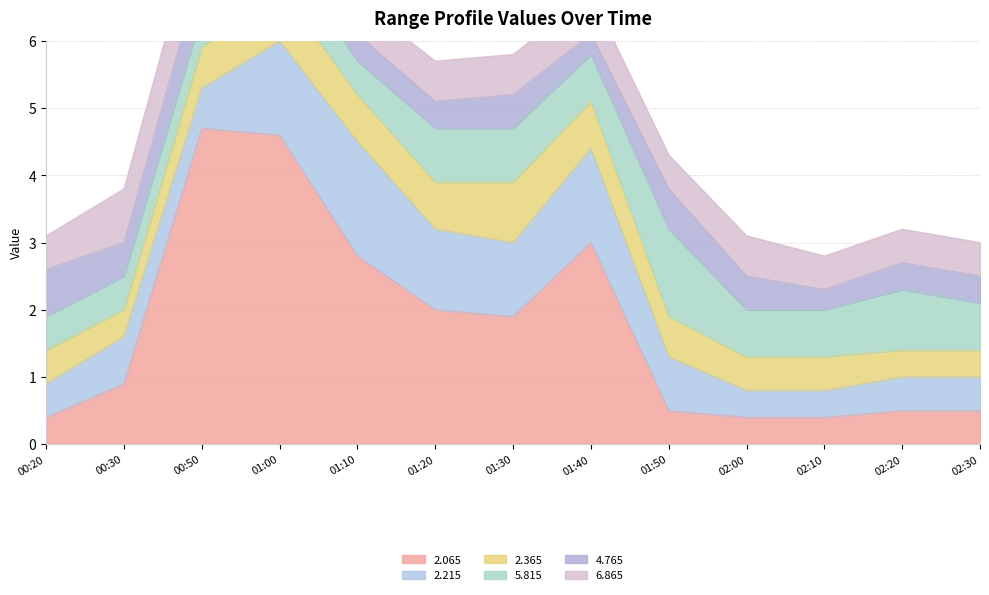

Which series changed the most between 01:00 and 01:50?

2.065